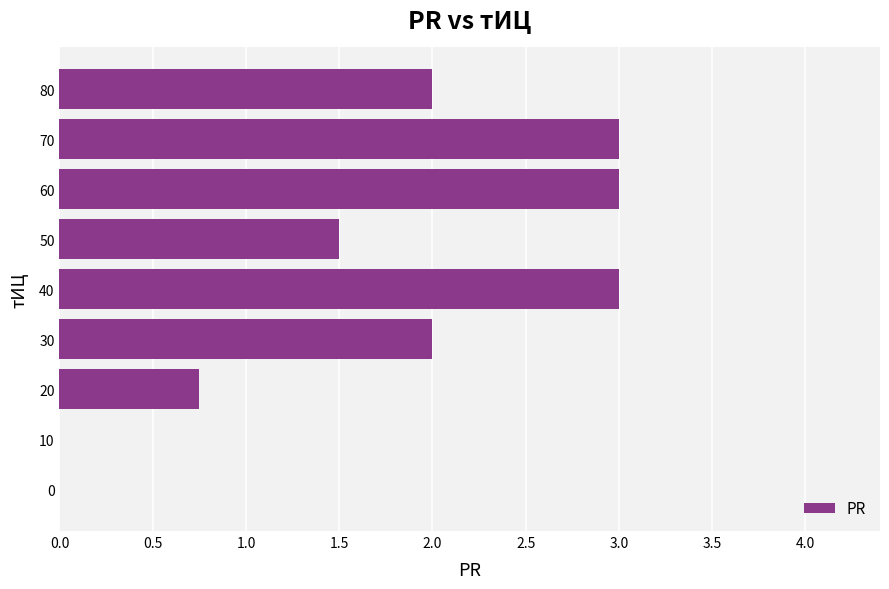

What is the average value?

1.7